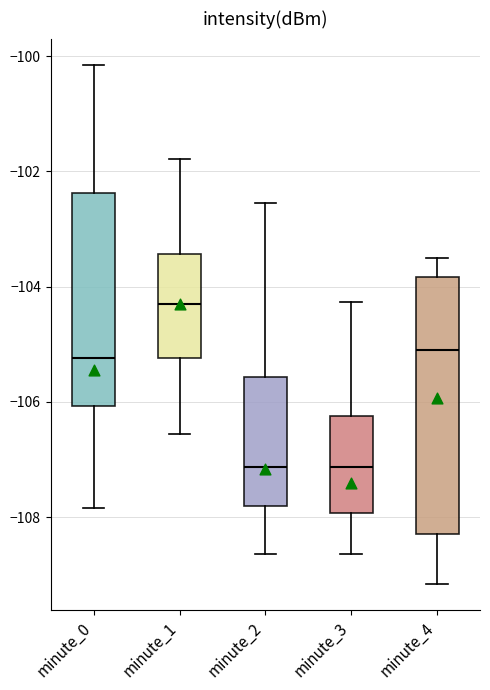

Reading left to right, read every box against the y-axis: the position of its median line, the range the box covers, and the ends of its whiskers. The values are not printed on the chart, so give them approximately, as read against the axis.

minute_0: median -105.2, box -106.0 to -102.4, whiskers -107.8 to -100.2
minute_1: median -104.2, box -105.2 to -103.4, whiskers -106.6 to -101.8
minute_2: median -107.2, box -107.8 to -105.6, whiskers -108.6 to -102.6
minute_3: median -107.2, box -108.0 to -106.2, whiskers -108.6 to -104.2
minute_4: median -105.0, box -108.2 to -103.8, whiskers -109.2 to -103.6